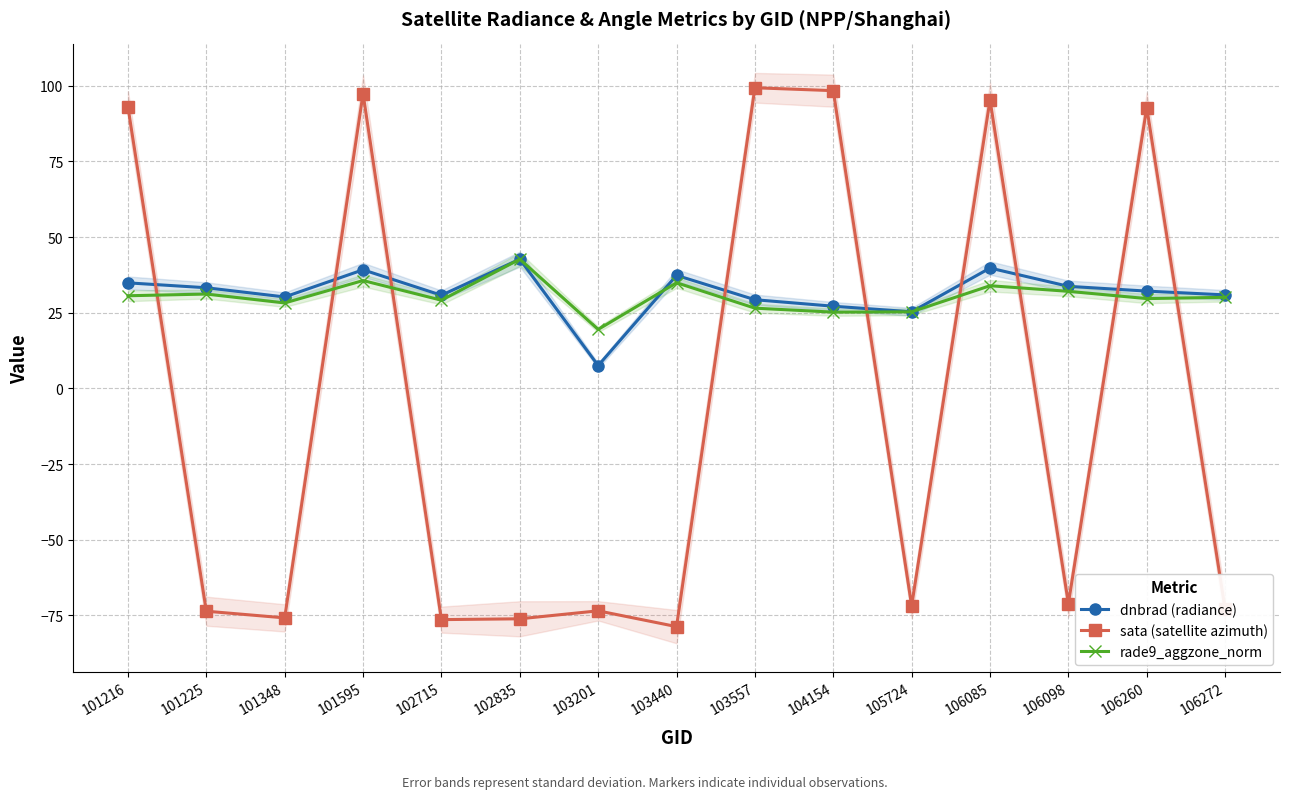

Is it true that dnbrad (radiance) equals 7.5 at 103201?

True